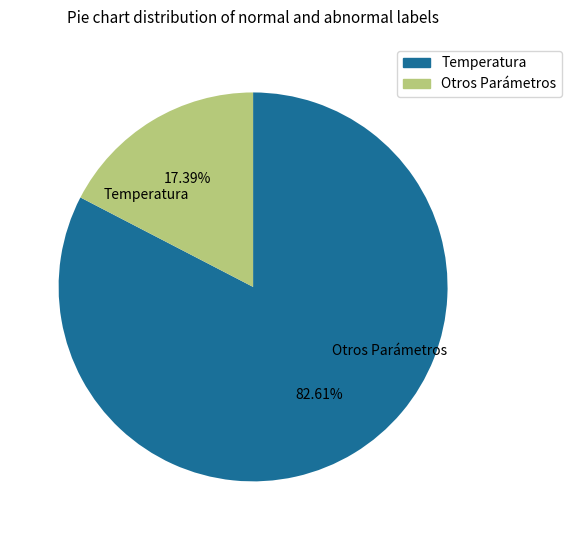

How many slices are in this pie chart?

2